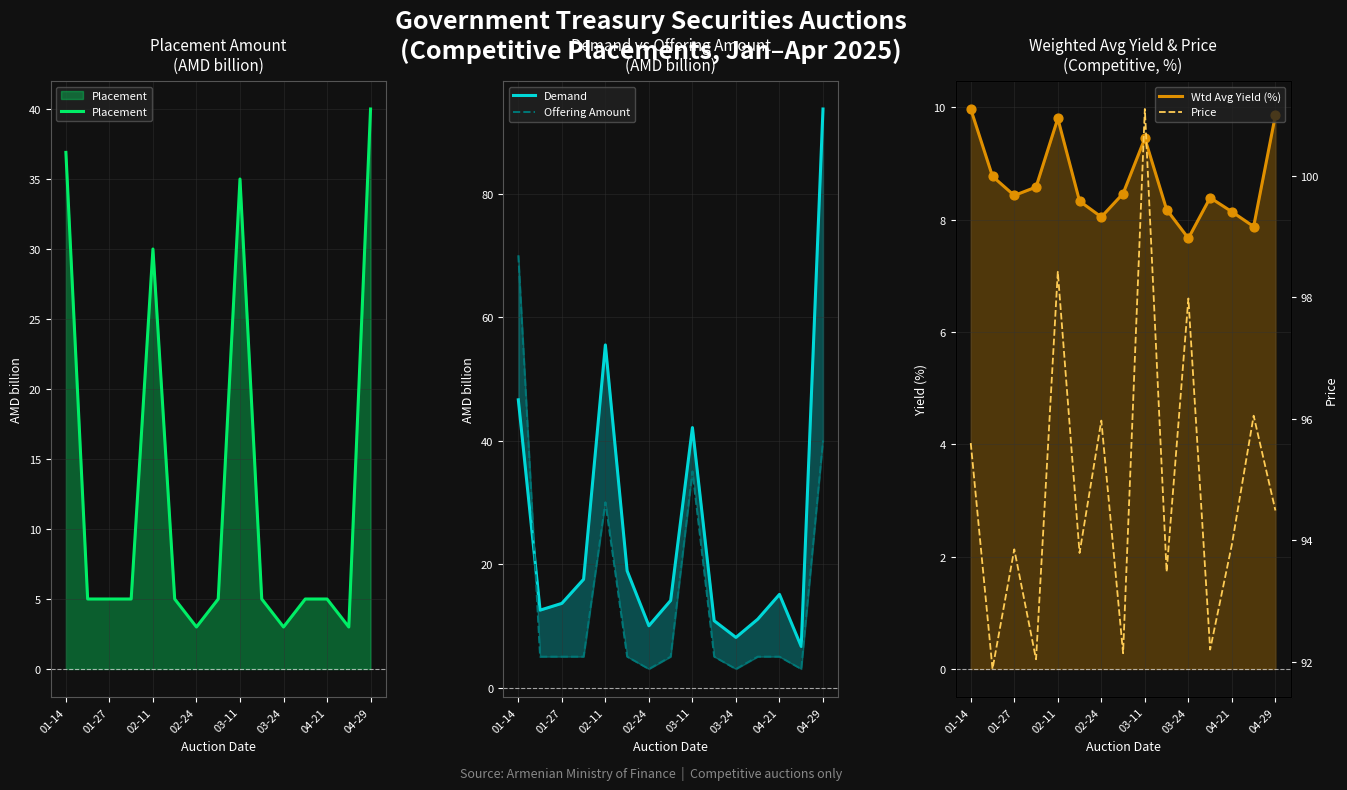

What are all the series names shown in the legend?

Placement, Demand, Offering Amount, Wtd Avg Yield (%), Price